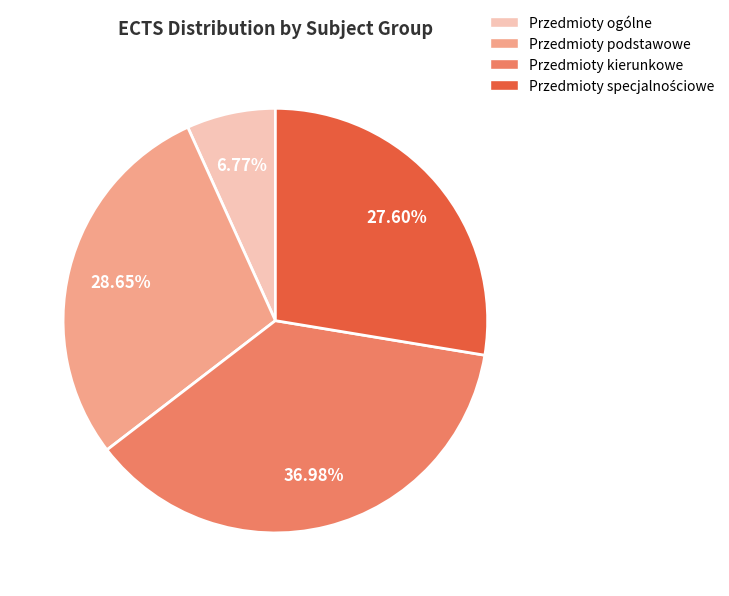

What is the ratio of the value at Przedmioty kierunkowe to the value at Przedmioty ogólne?

5.5